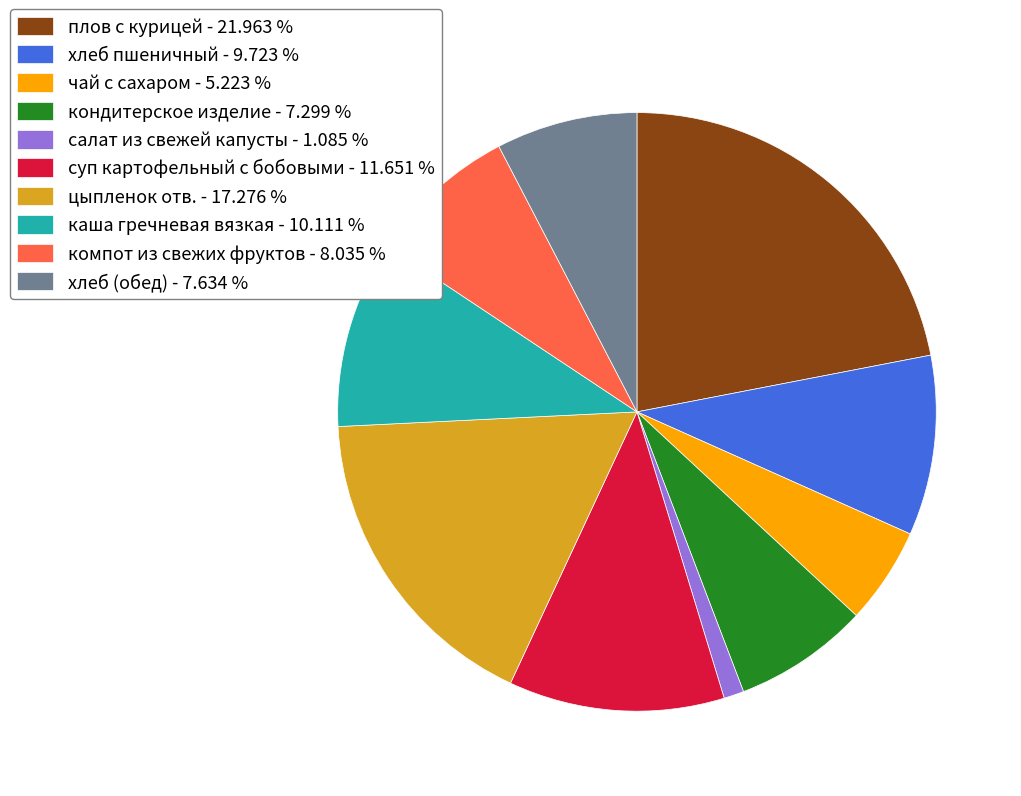

Count the number of slices in the pie.

10